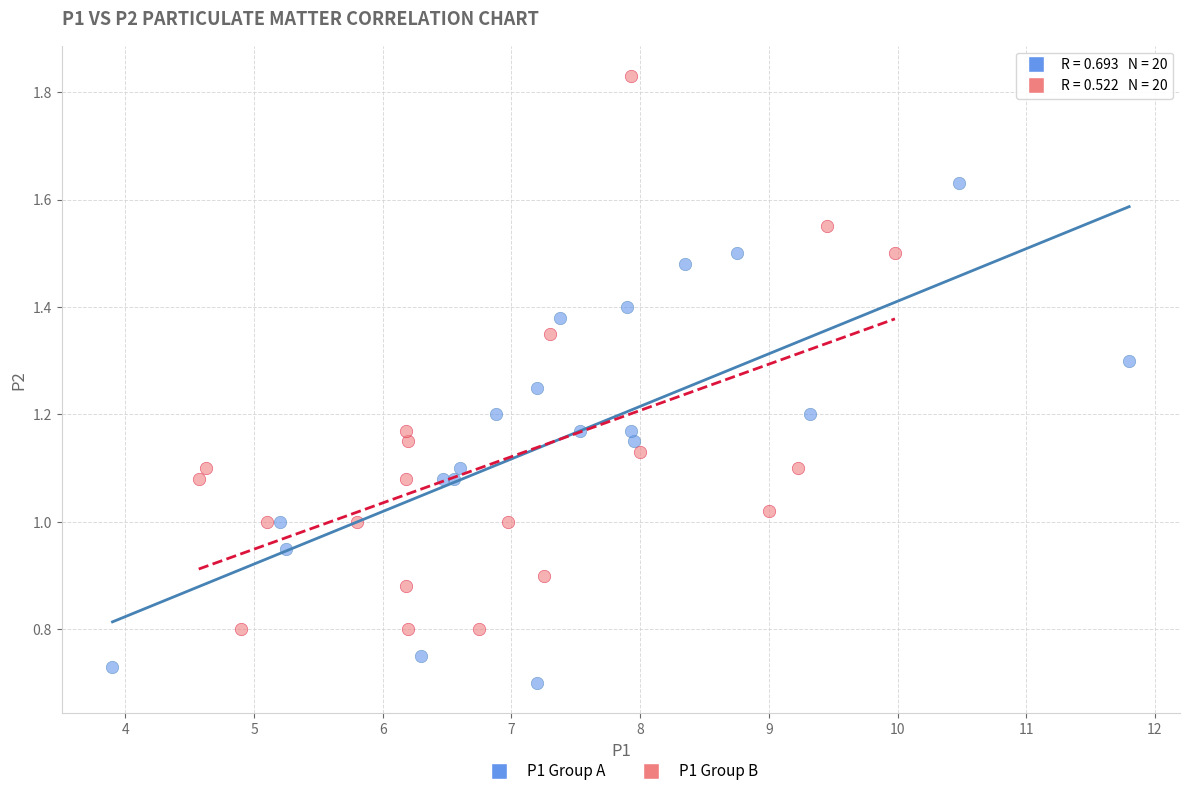

Which series reaches the minimum Y coordinate?

P1 Group A